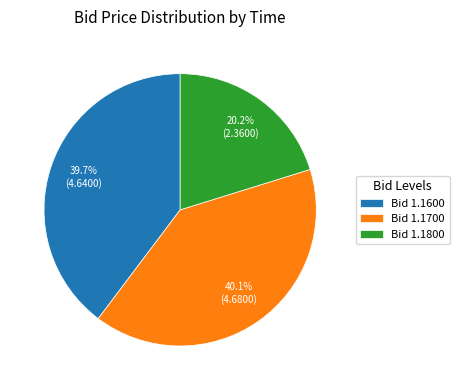

What portion of the pie excludes Bid 1.1700?

59.9%